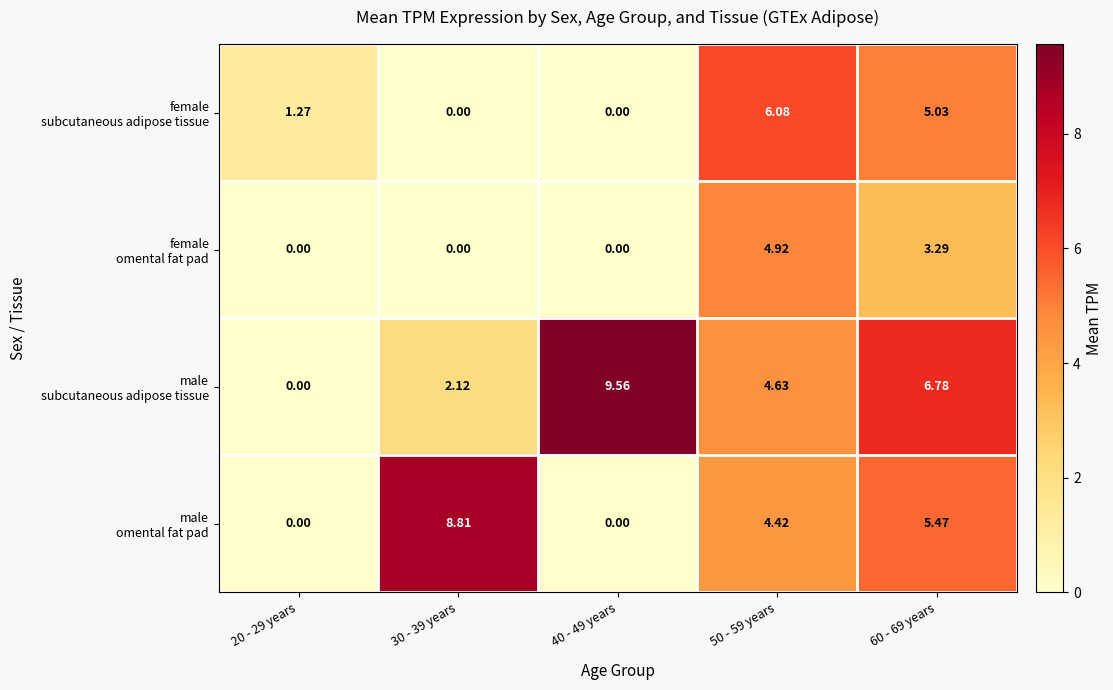

How many series are shown in this chart?

4